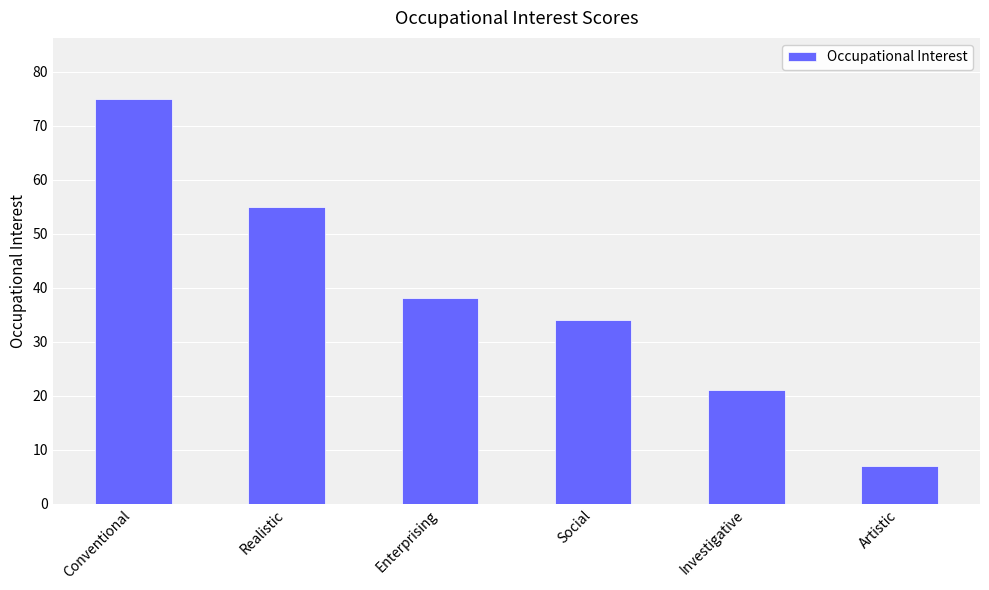

Reading right to left, extract all data points from this chart.

7	21	34	38	55	75